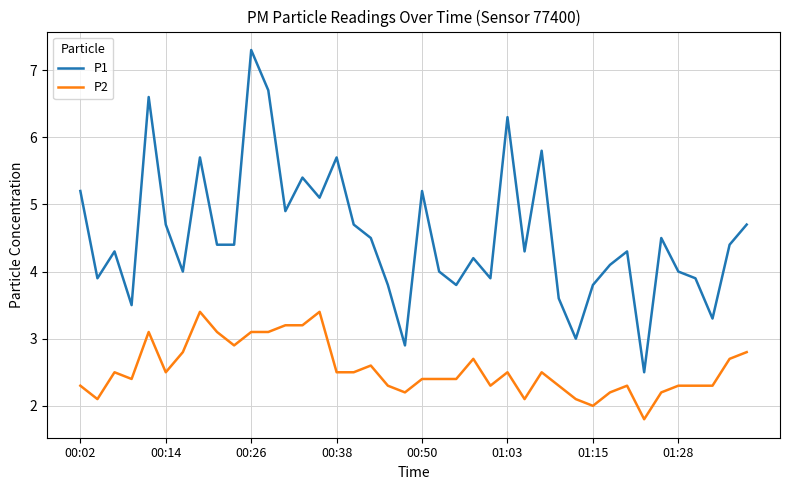

At how many categories does at least one series exceed 6?

4